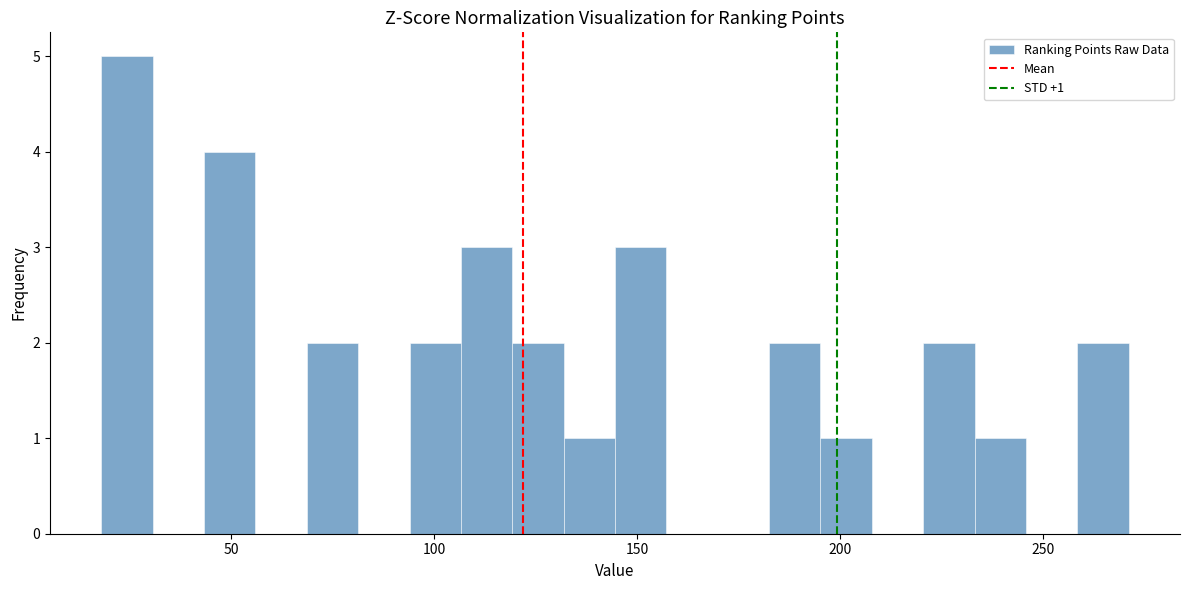

Read against the x-axis, roughly where is the centre of the tallest bar?

25